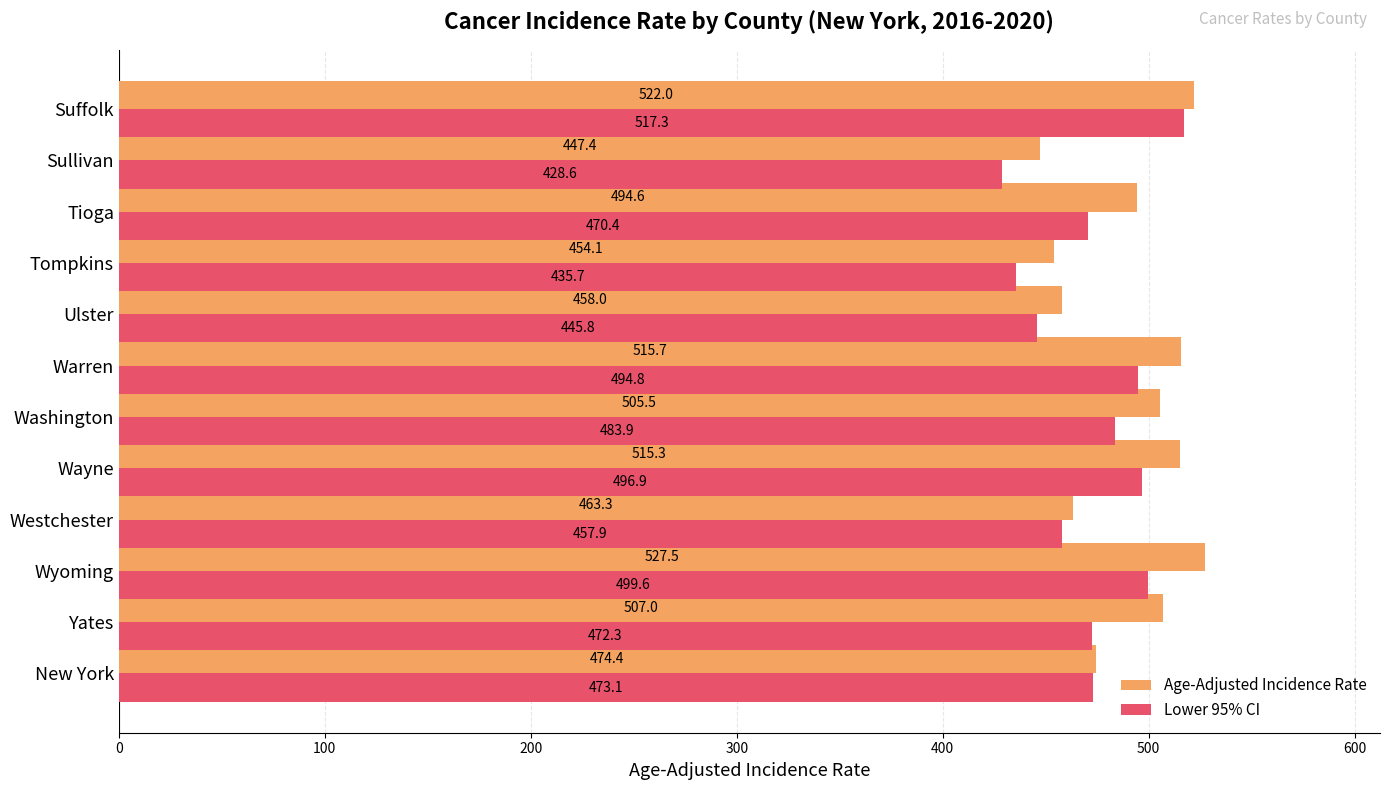

Which series has the largest range (max minus min)?

Lower 95% CI